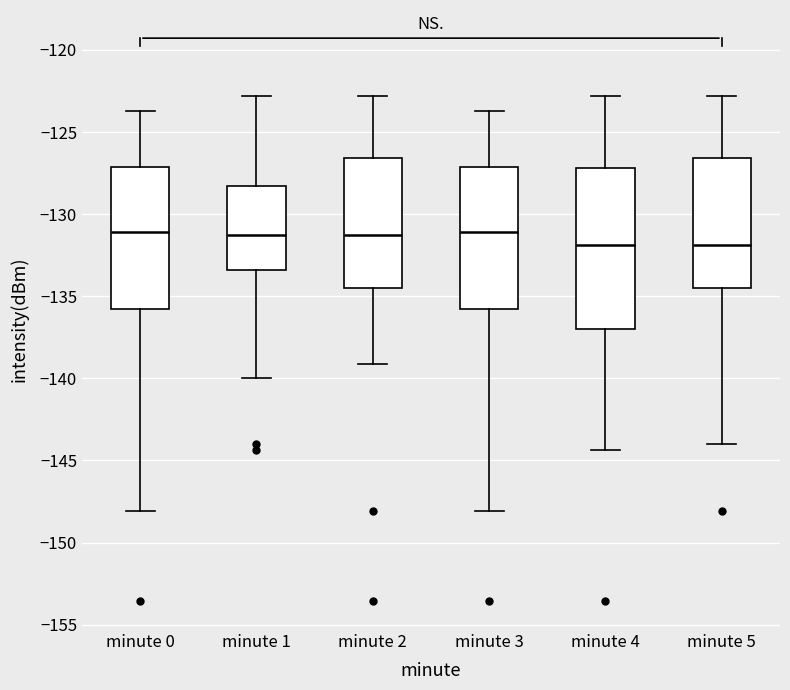

Reading left to right, read every box against the y-axis: the position of its median line, the range the box covers, and the ends of its whiskers. The values are not printed on the chart, so give them approximately, as read against the axis.

minute 0: median -131.0, box -136.0 to -127.0, whiskers -148.0 to -123.5
minute 1: median -131.5, box -133.5 to -128.5, whiskers -140.0 to -123.0
minute 2: median -131.5, box -134.5 to -126.5, whiskers -139.0 to -123.0
minute 3: median -131.0, box -136.0 to -127.0, whiskers -148.0 to -123.5
minute 4: median -132.0, box -137.0 to -127.0, whiskers -144.5 to -123.0
minute 5: median -132.0, box -134.5 to -126.5, whiskers -144.0 to -123.0